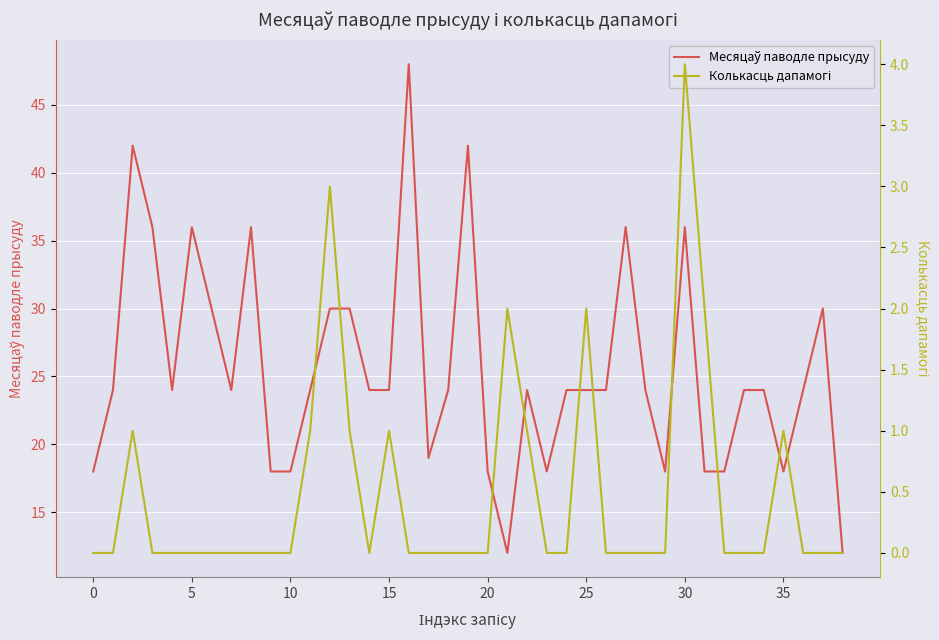

Is this an area chart (filled region under the line)?

No